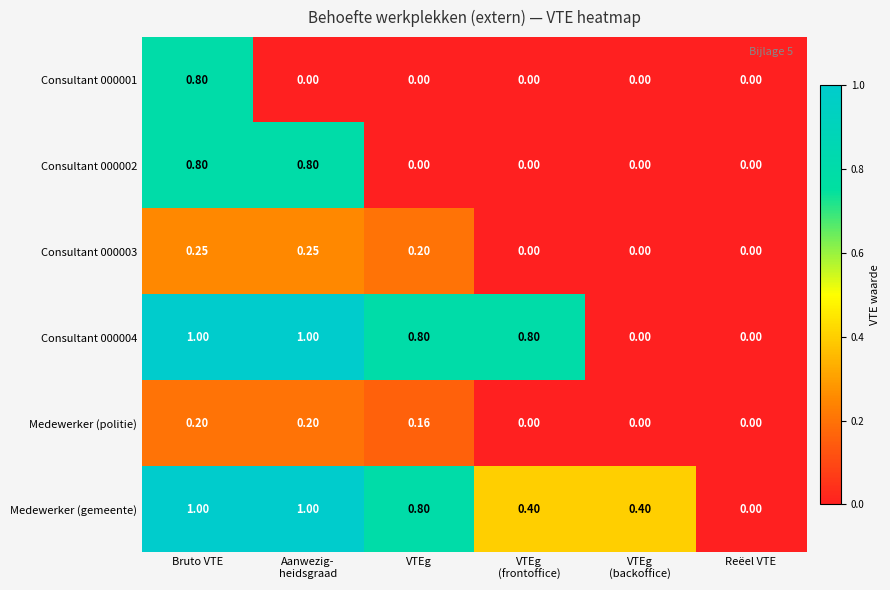

At which category is the sum across all series the highest?

Bruto VTE